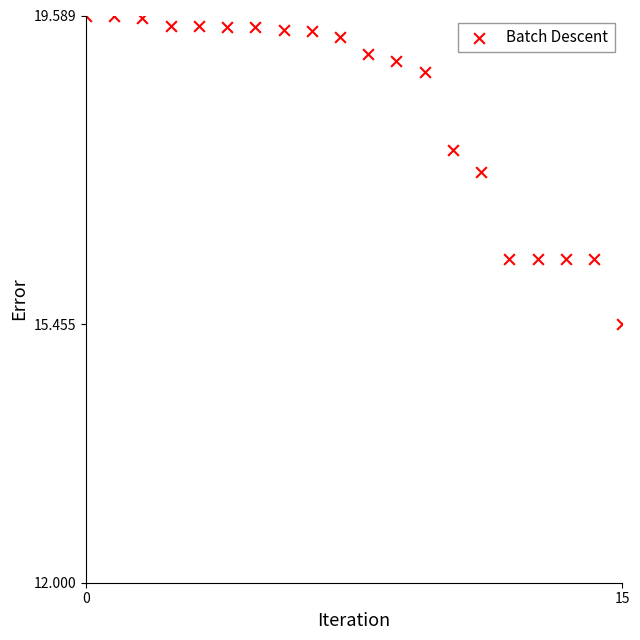

What Y value in the scatter plot is closest to 17?

17.5